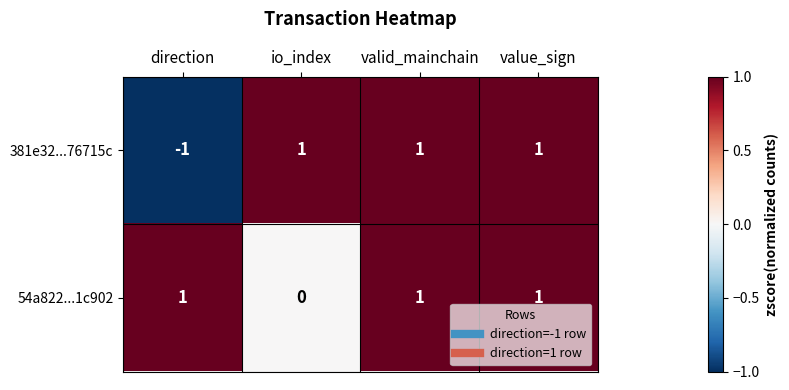

At which label is 381e32...76715c closest to 0?

direction